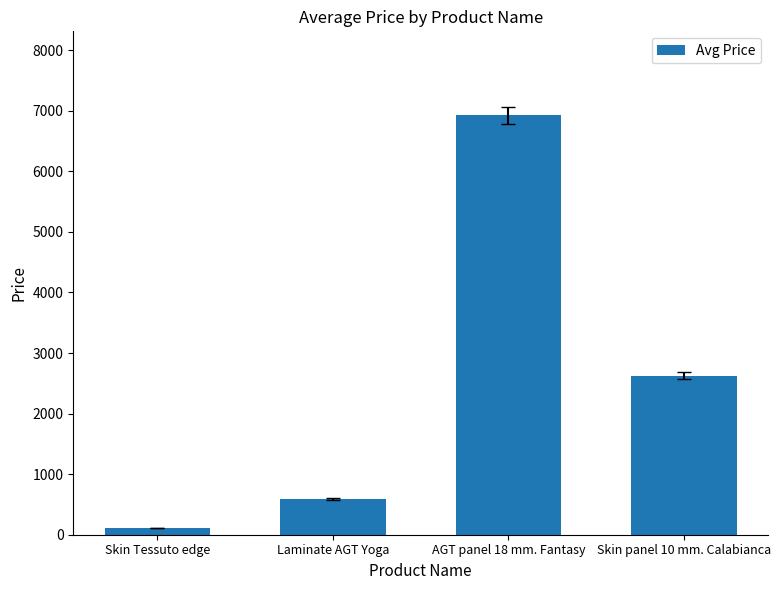

Which has a higher value, AGT panel 18 mm. Fantasy or Skin panel 10 mm. Calabianca?

AGT panel 18 mm. Fantasy